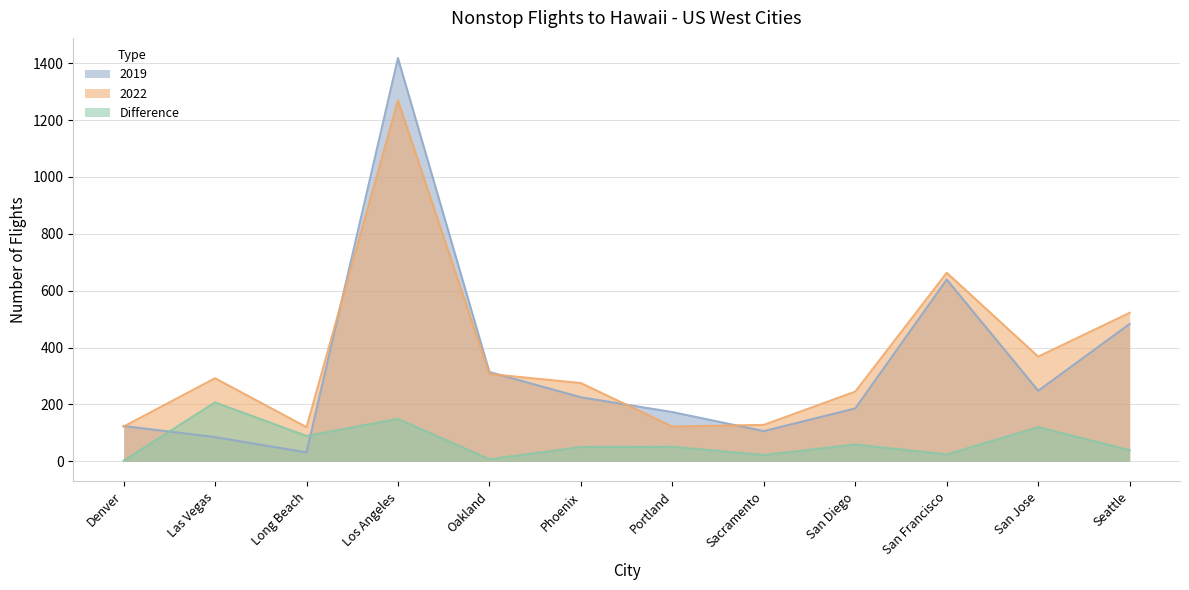

How many categories are shown in the chart?

12